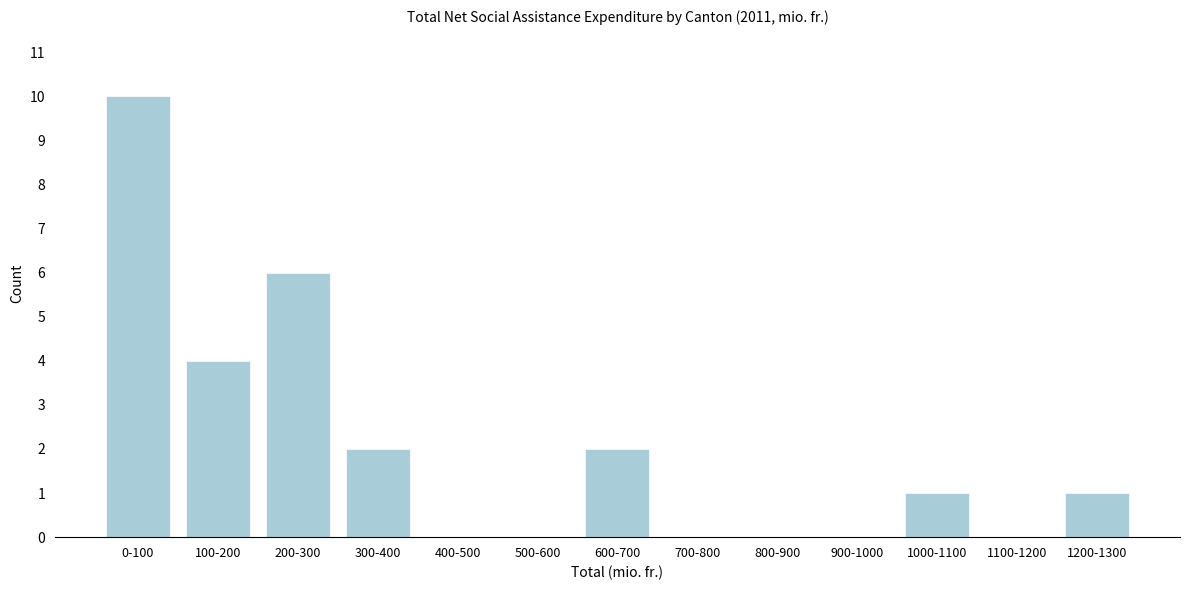

Reading right to left, list all the values displayed in this chart.

1200-1300=1	1100-1200=0	1000-1100=1	900-1000=0	800-900=0	700-800=0	600-700=2	500-600=0	400-500=0	300-400=2	200-300=6	100-200=4	0-100=10